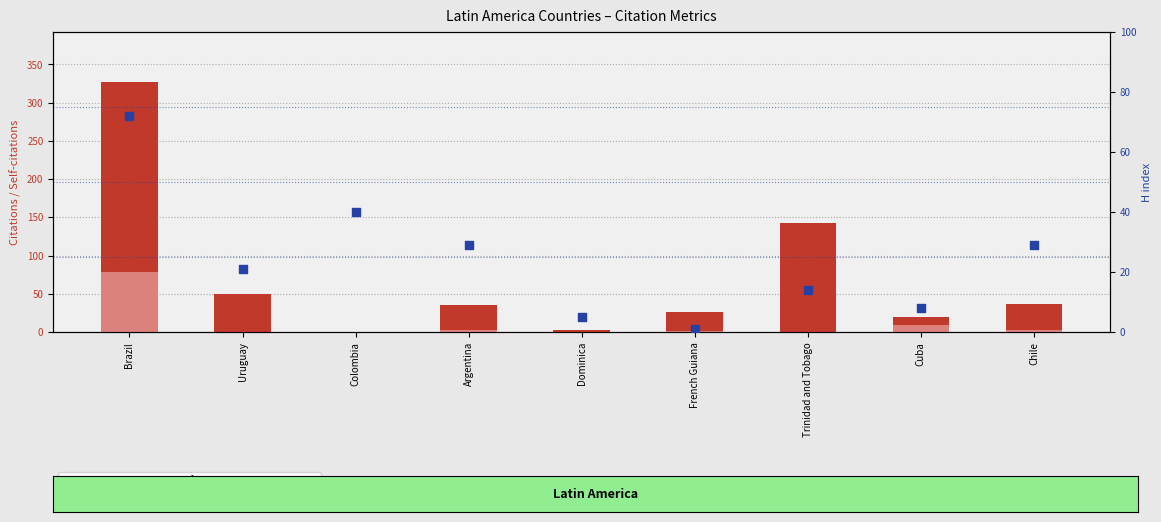

What is the total value across all series at Argentina?

66